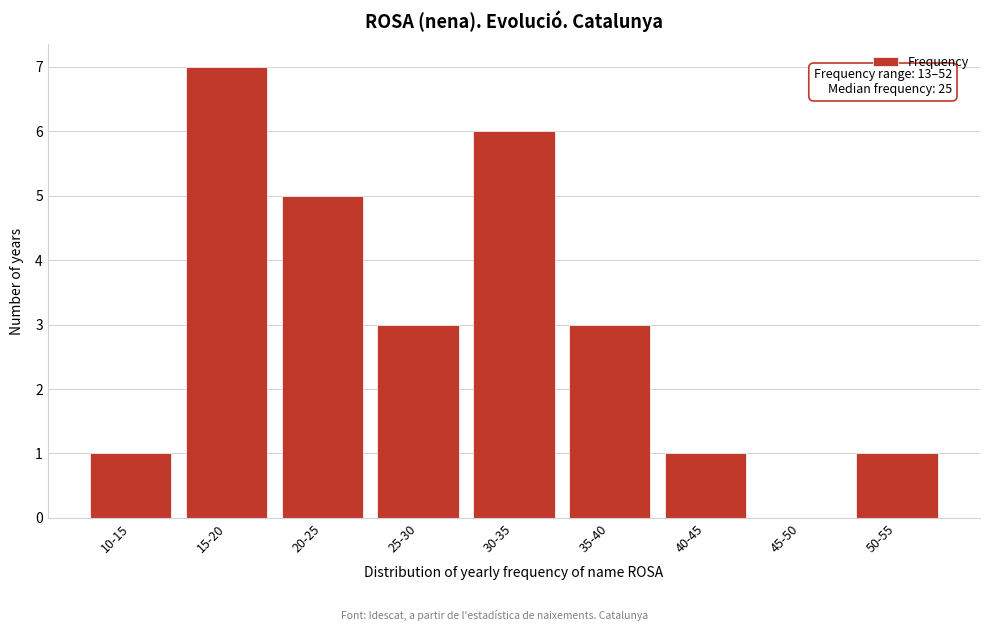

Reading left to right, extract all data points from this chart.

10-15=1	15-20=7	20-25=5	25-30=3	30-35=6	35-40=3	40-45=1	45-50=0	50-55=1